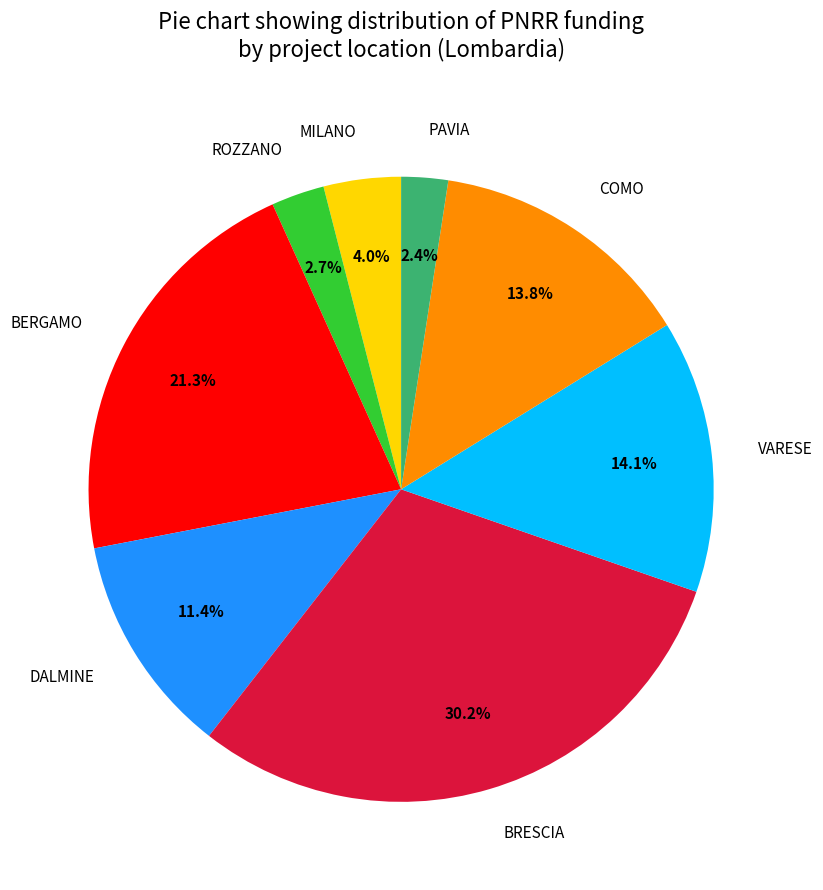

Which slice is the largest?

BRESCIA